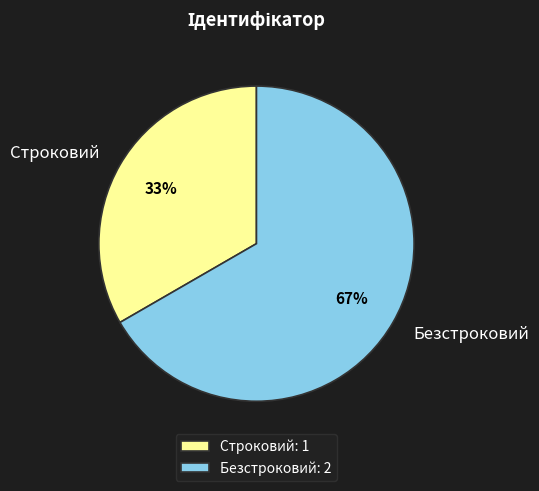

The Безстроковий slice represents 67% of the pie. True or false?

True